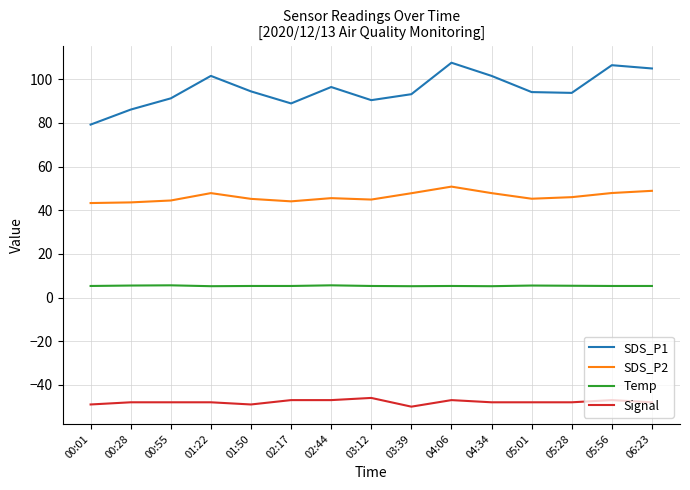

What is the maximum value shown in the chart?

107.6